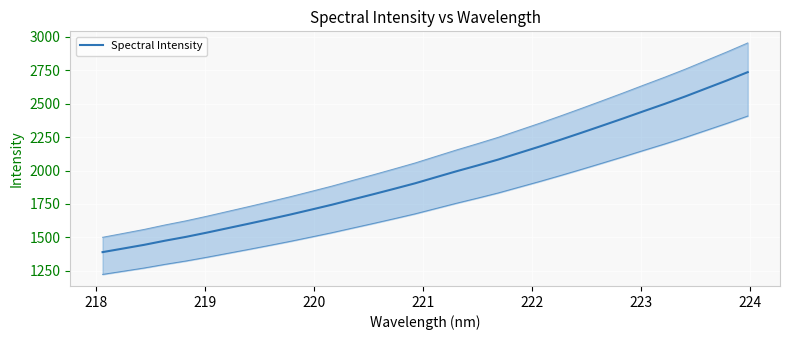

True or false: there are more than 2 points higher than both neighbors.

False